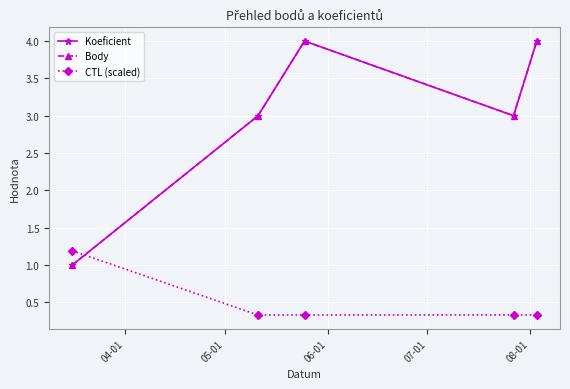

How many lines are shown in the chart?

3